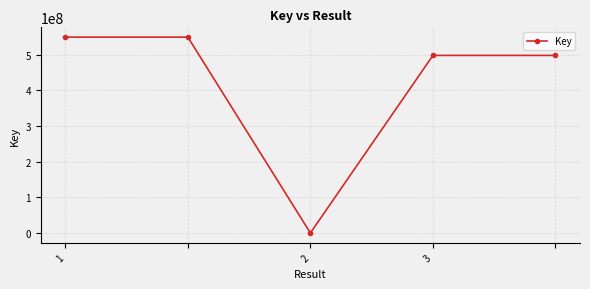

What is the average value?

418650638